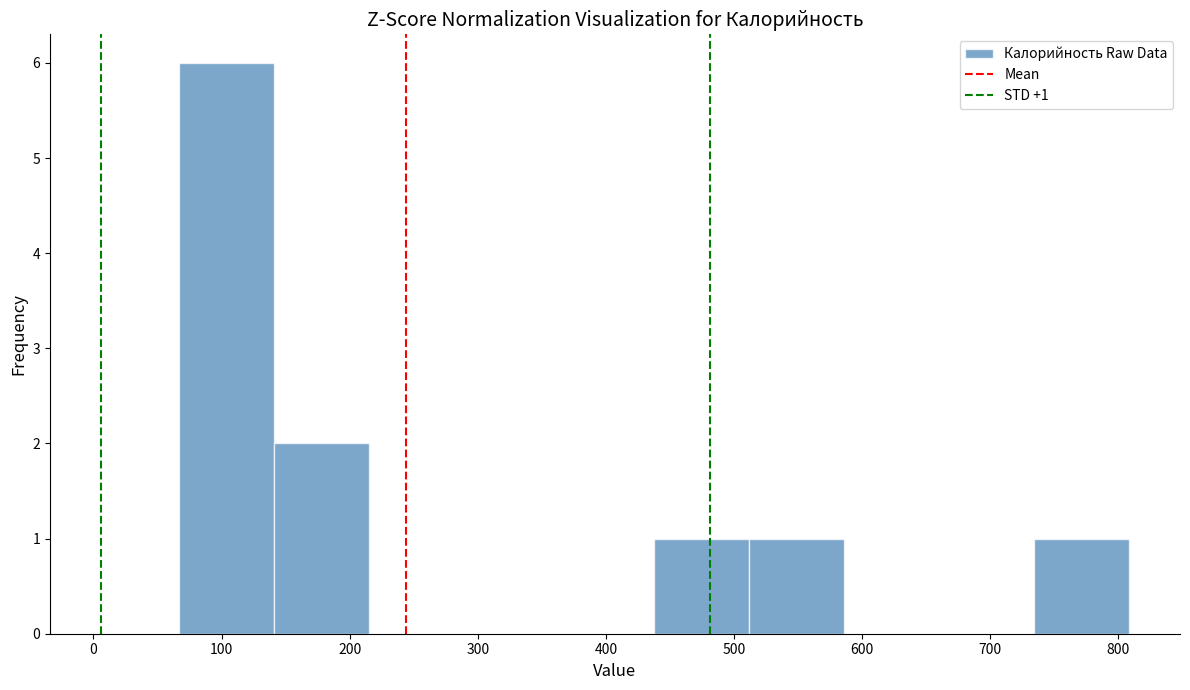

Which range on the x-axis has the tallest bar?

70 to 140